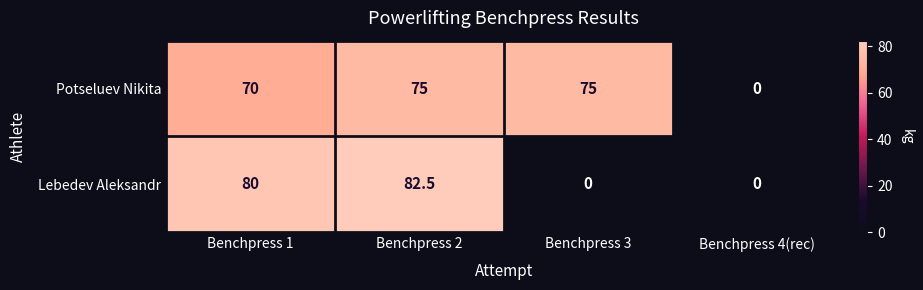

At which label is Potseluev Nikita closest to 37?

Benchpress 1